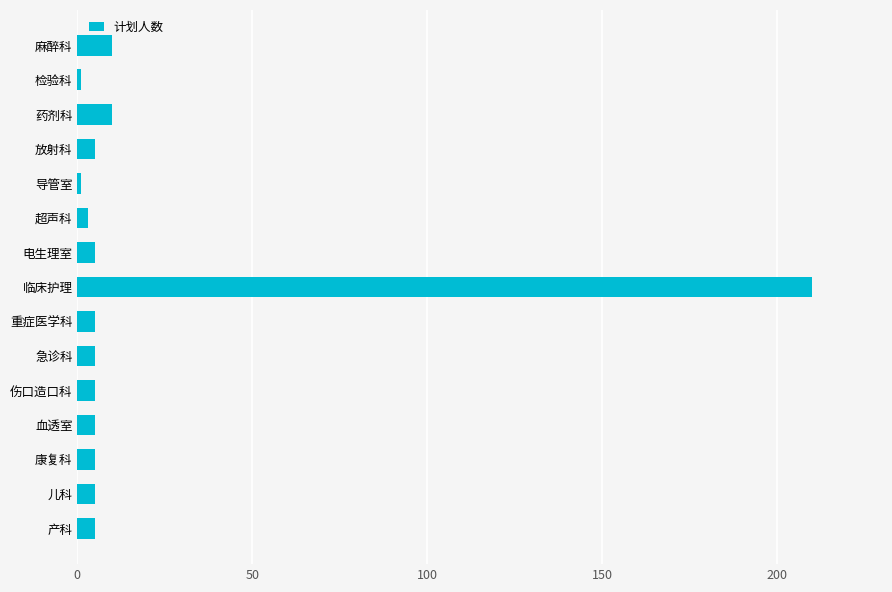

What is the smallest value displayed?

1